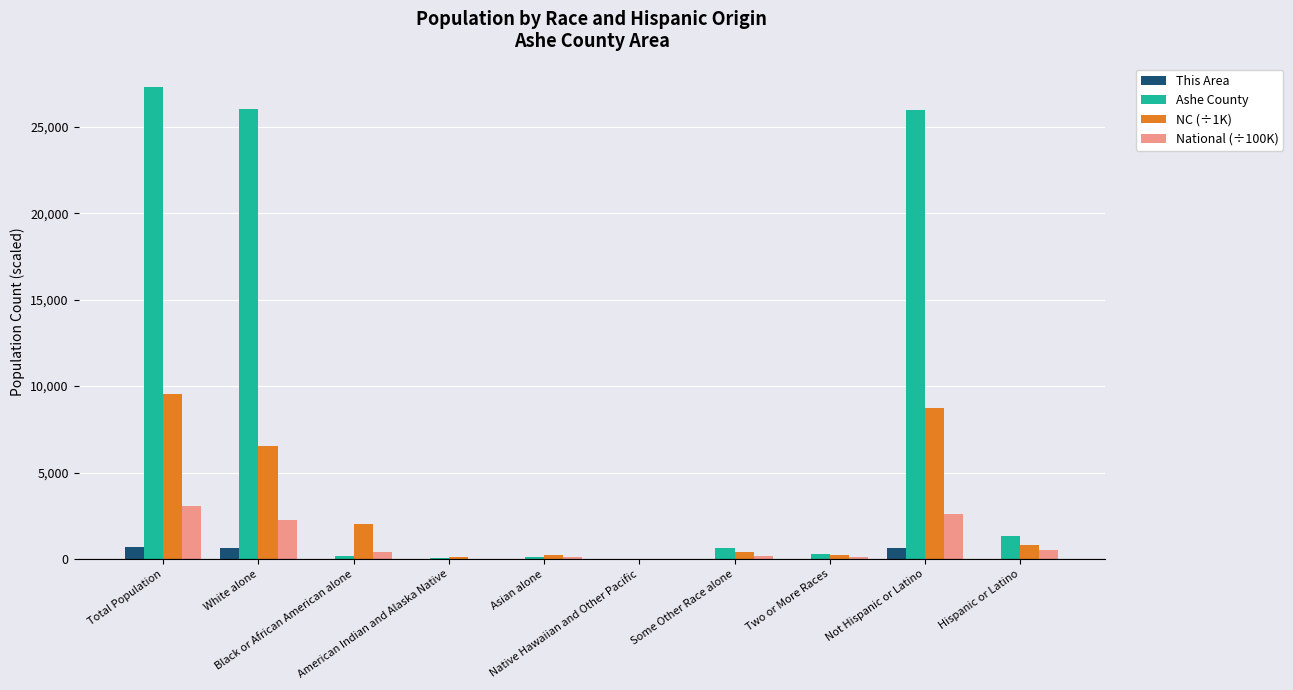

Which series changed the most between Asian alone and Some Other Race alone?

Ashe County